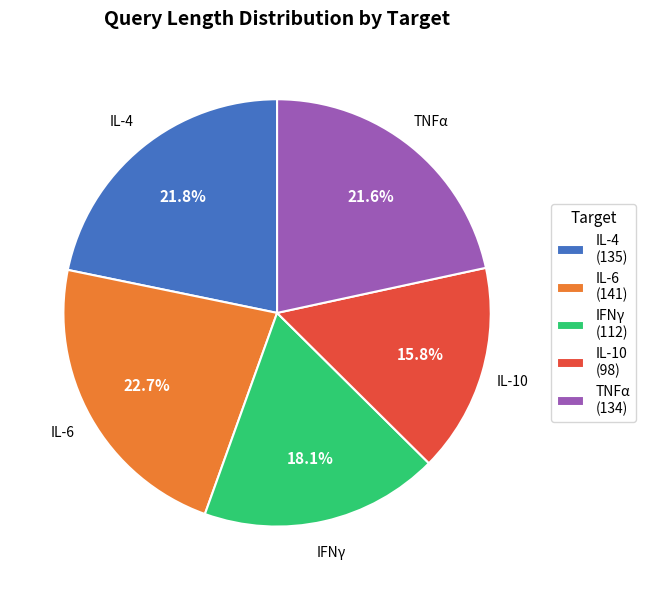

Is IL-4 the majority of the pie?

No